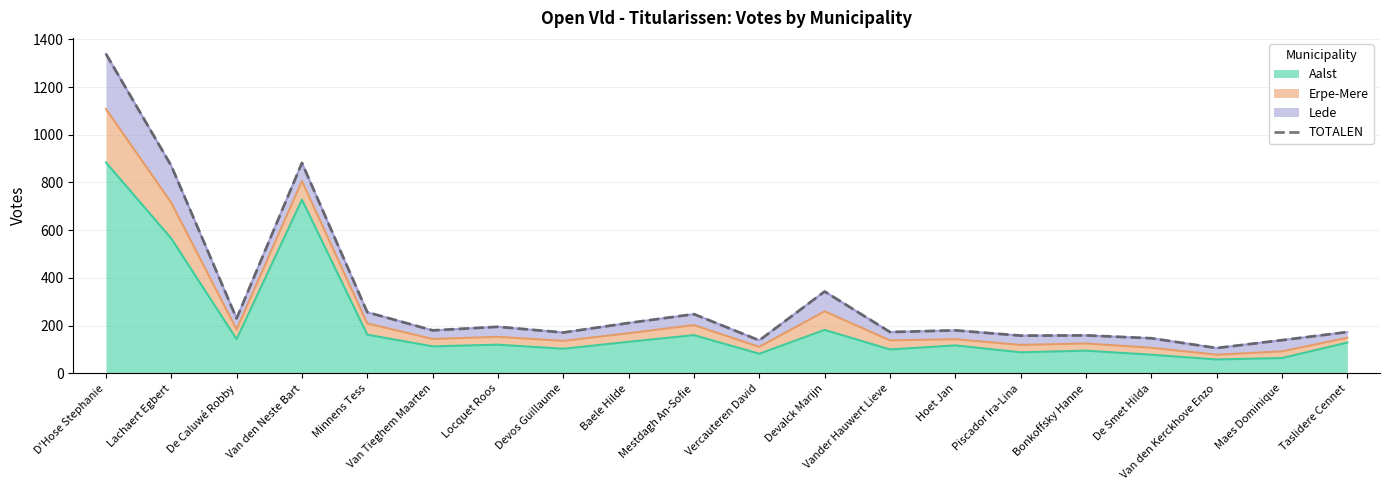

Which has a higher value, Bonkoffsky Hanne or De Smet Hilda?

Bonkoffsky Hanne